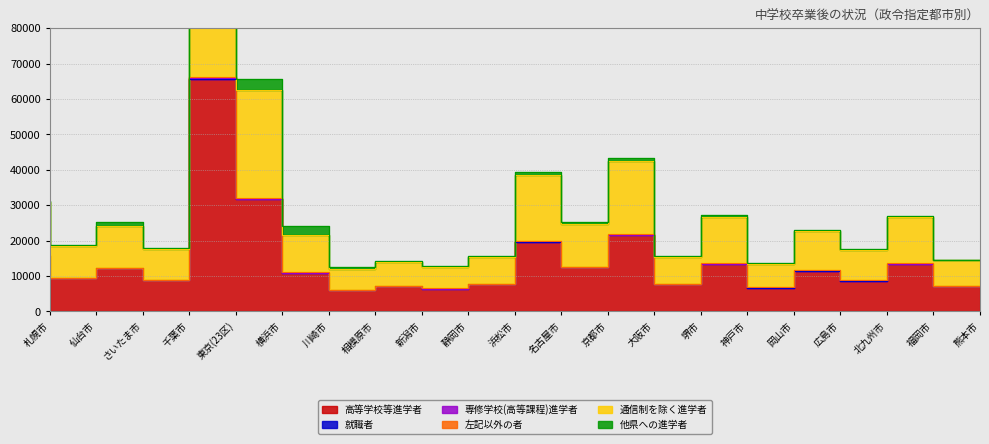

What is the approximate value of 専修学校(高等課程)進学者 at 札幌市, to the nearest 50?

50